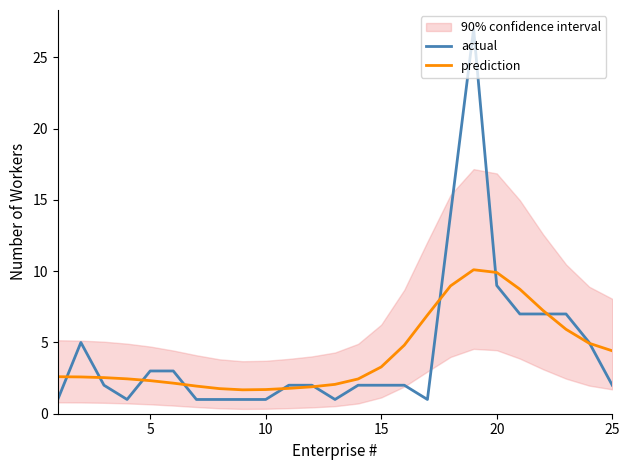

The actual series shows 2.0 at 25. True or false?

True